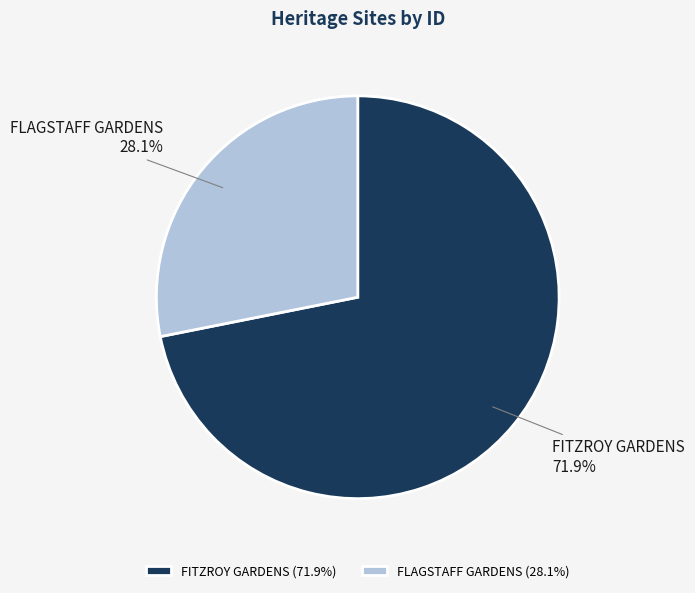

To the nearest percent, what portion does FLAGSTAFF GARDENS represent?

28%